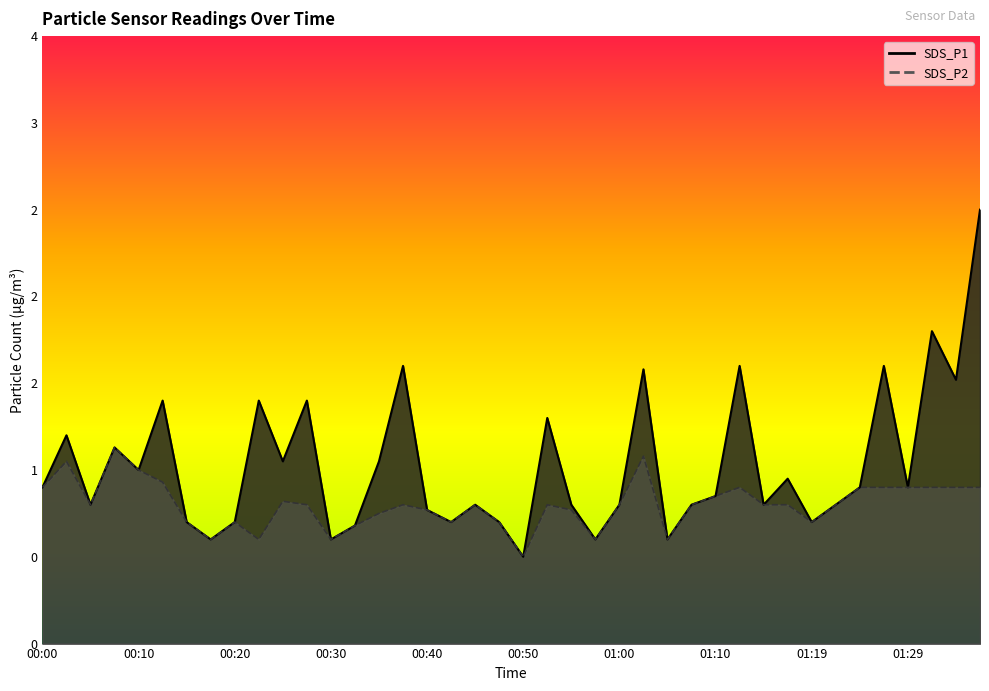

Is the value of SDS_P1 at 01:22 greater than the value of SDS_P2 at 00:23?

Yes